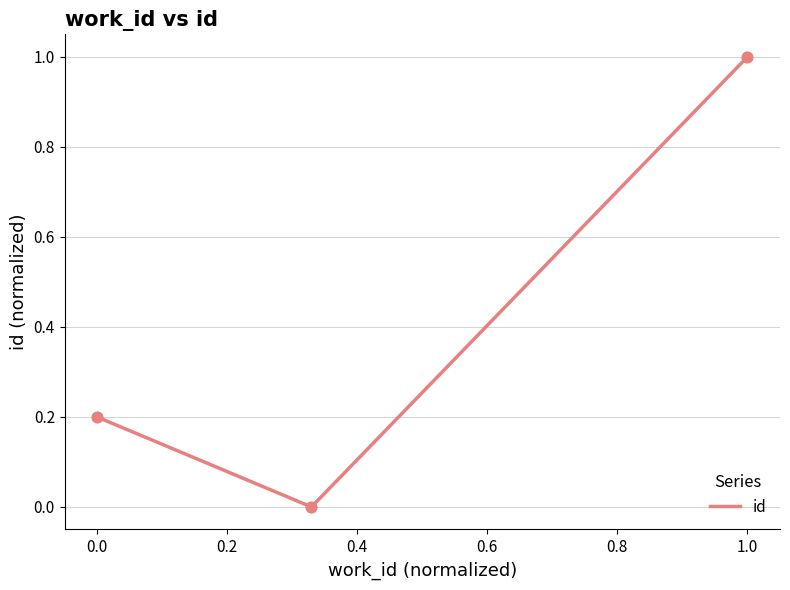

What is the maximum value shown in the chart?

1.0